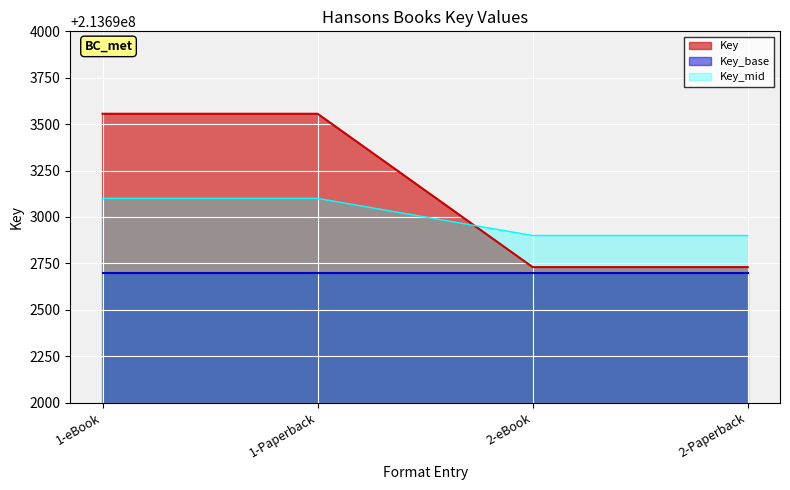

What is the difference between the maximum and second lowest values?

826